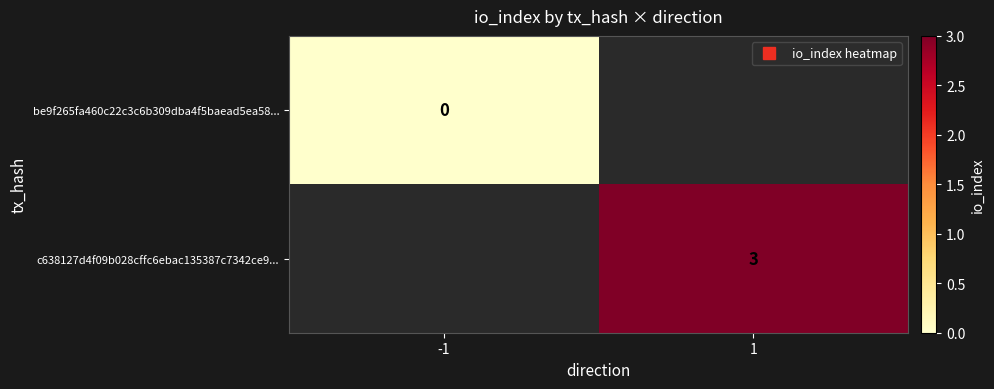

Rank the series by their average value, from lowest to highest.

be9f265fa460c22c3c6b309dba4f5baead5ea58..., c638127d4f09b028cffc6ebac135387c7342ce9...